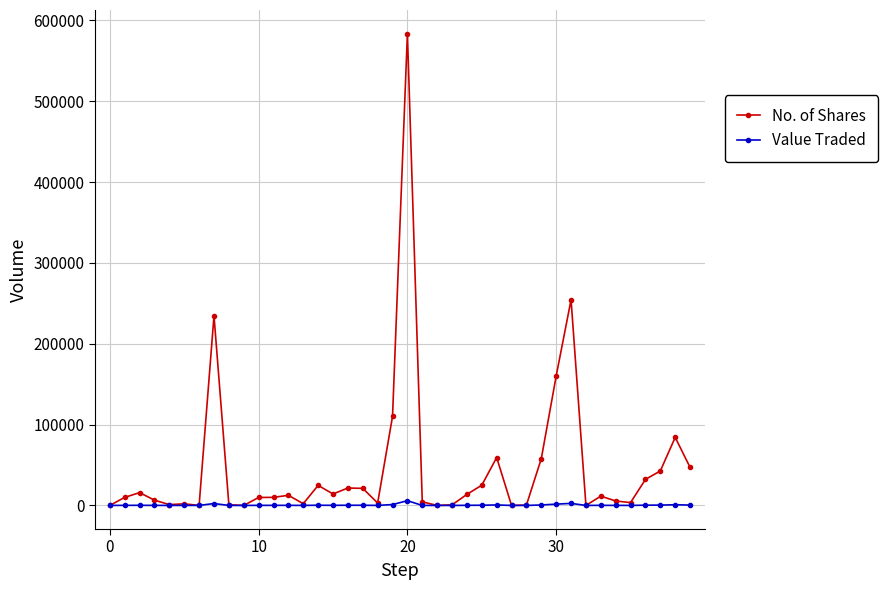

Which series has the largest range (max minus min)?

No. of Shares